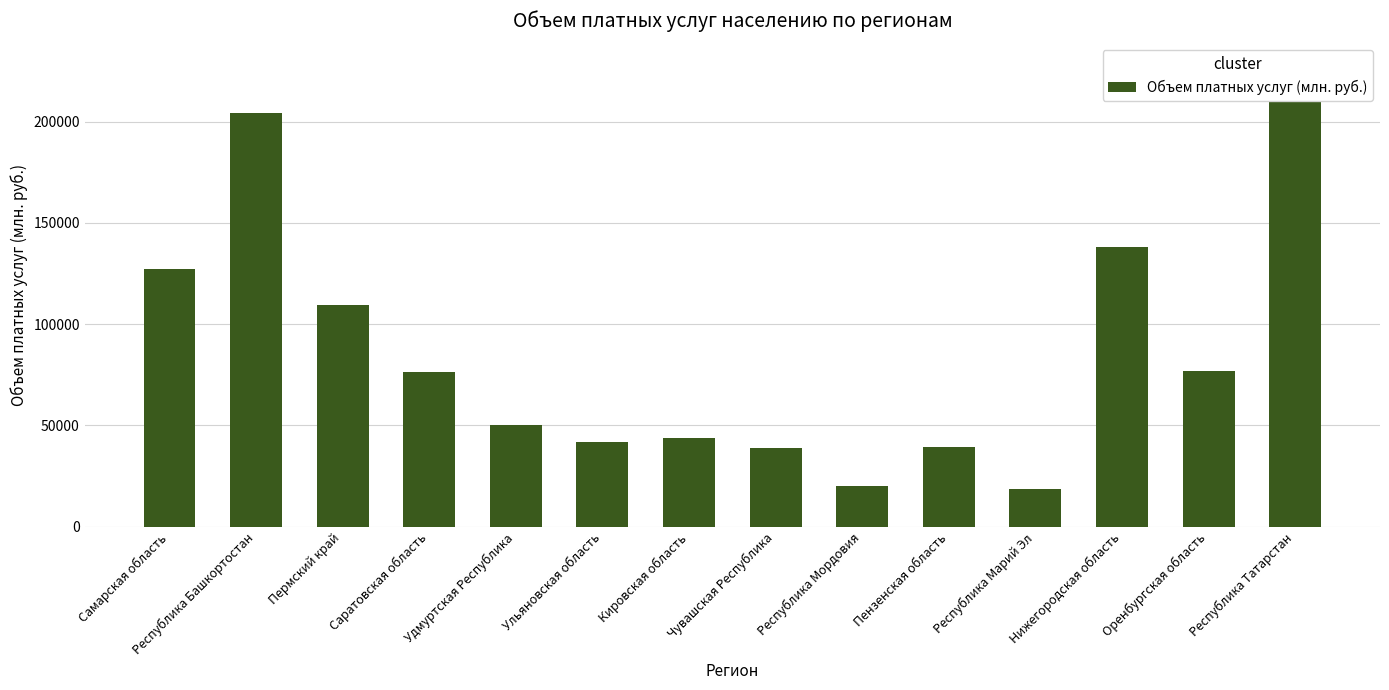

Are the bars grouped side by side (vs. stacked)?

No